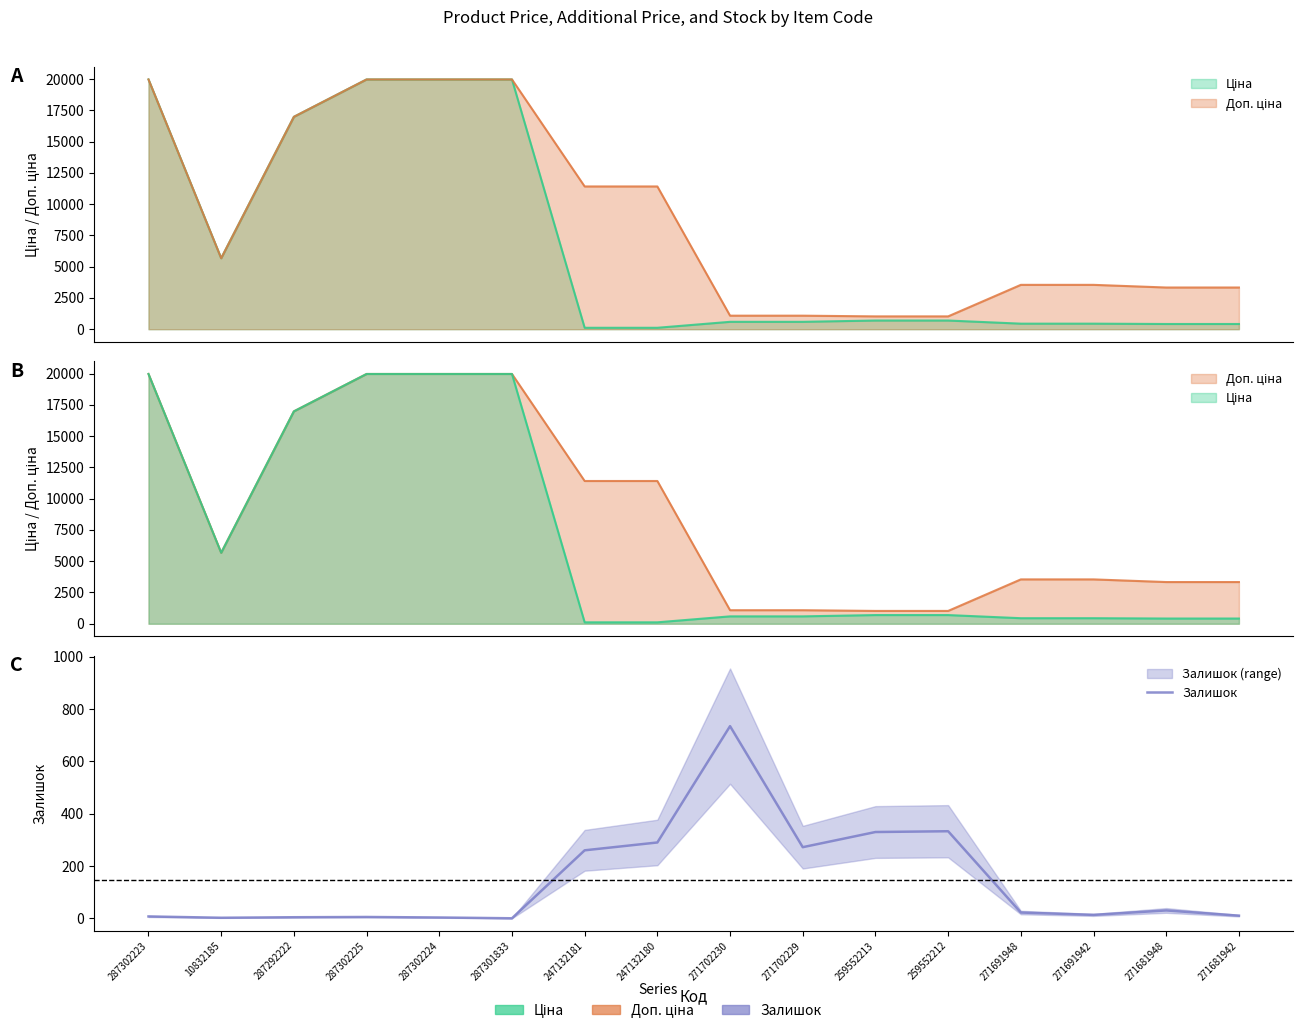

How many categories are shown in the chart?

16